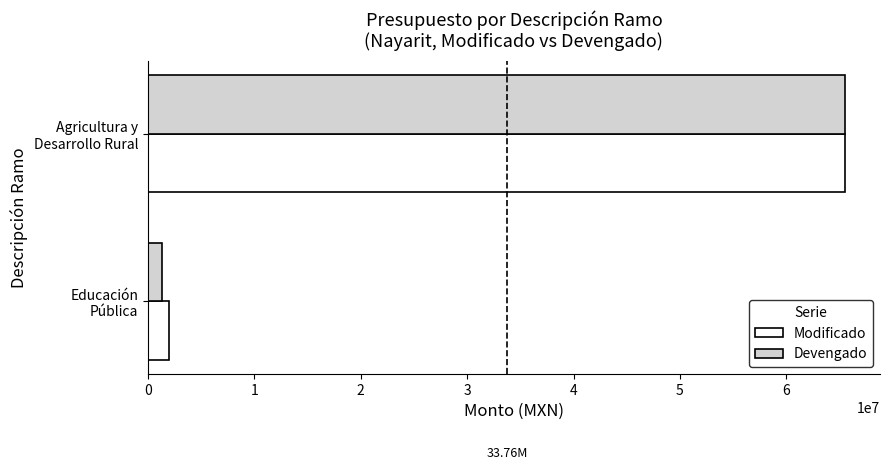

What is the average value of the Devengado series?

33407532.1